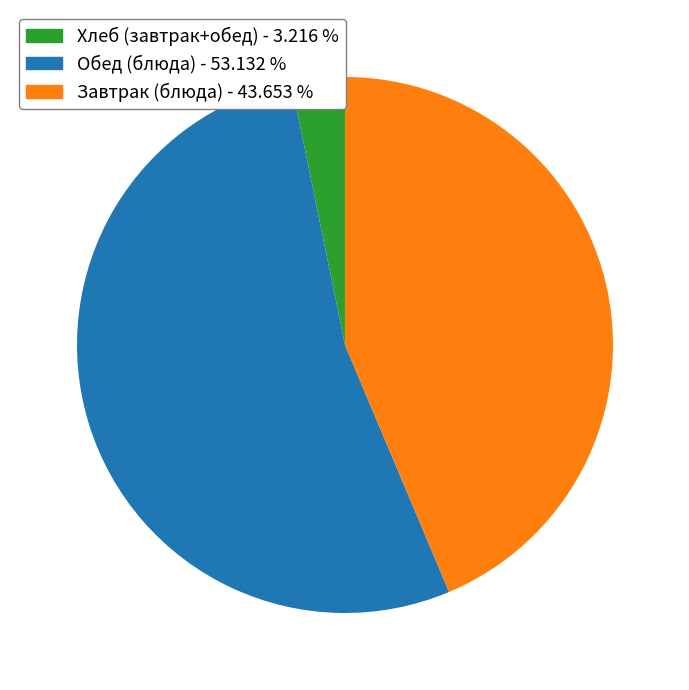

Is there any slice that represents more than half of the pie?

Yes